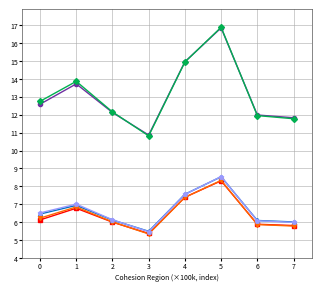

What is the minimum value shown in the chart?

5.3